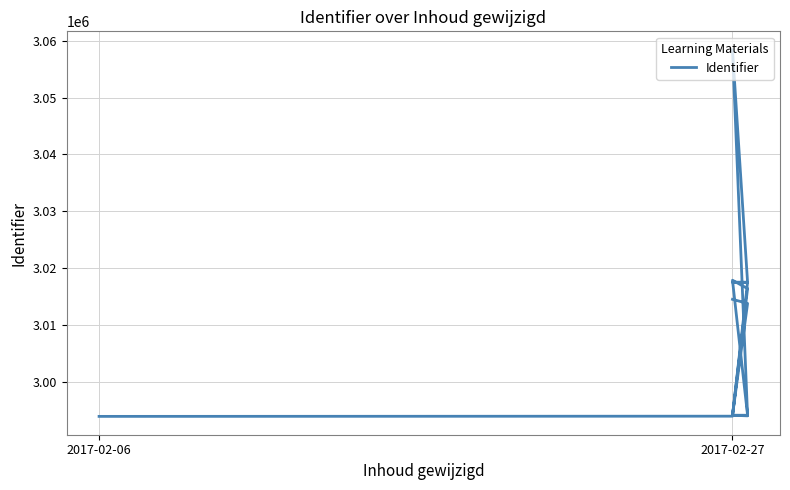

What is the difference between the values at 2017-02-27 and 4?

23551